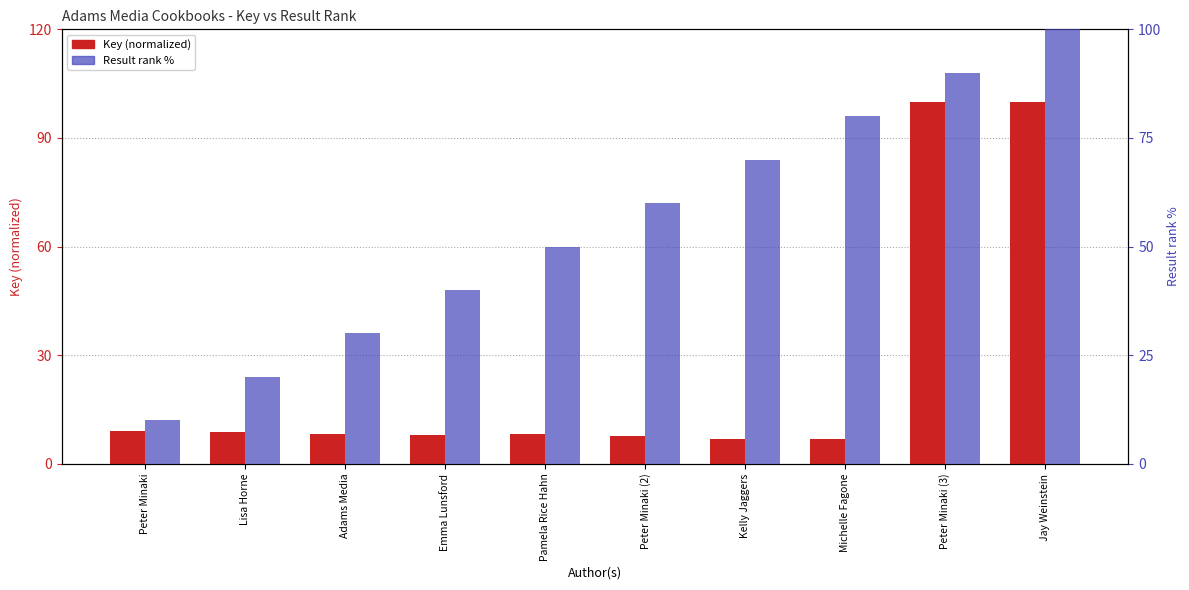

Where does the Result rank % series first go above 60?

Kelly Jaggers